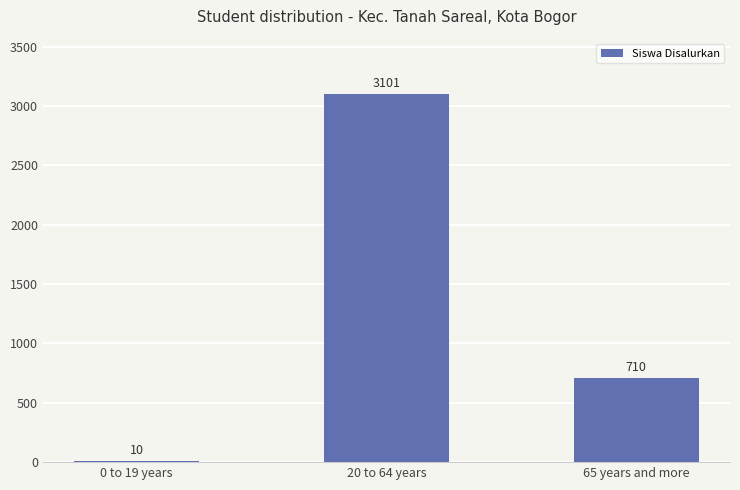

How many distinct data groups are displayed?

1